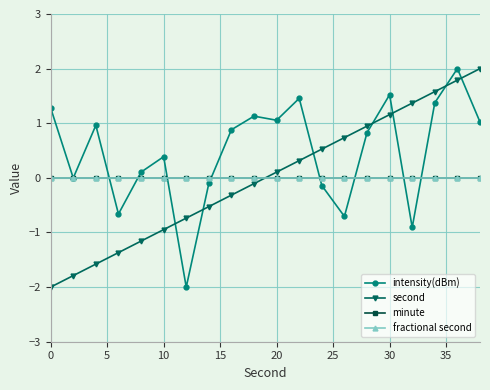

Does the chart have visible grid lines?

Yes